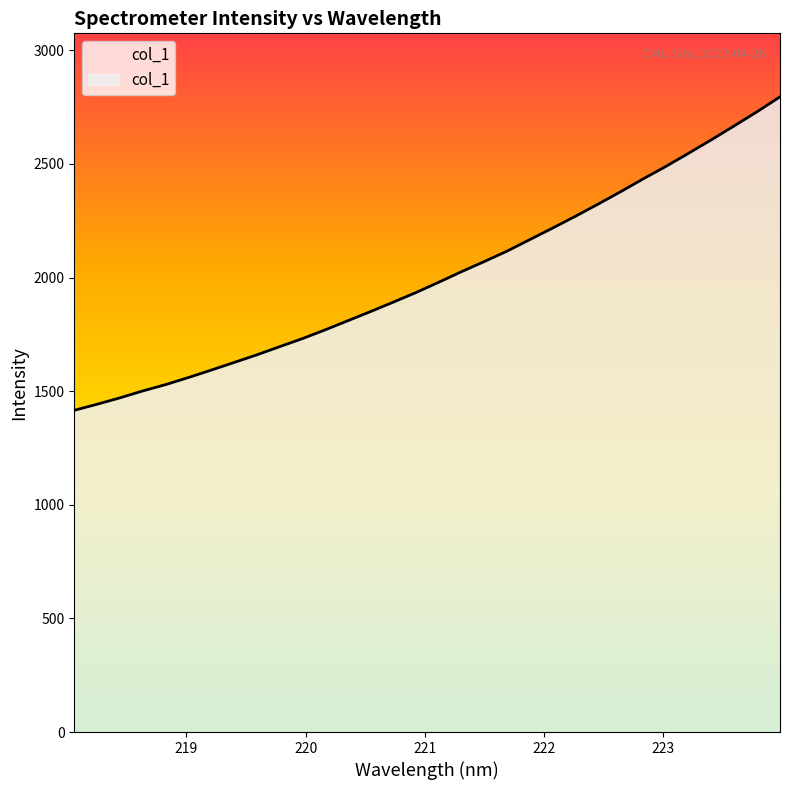

True or false: the data has more than 1 interior local peaks.

False